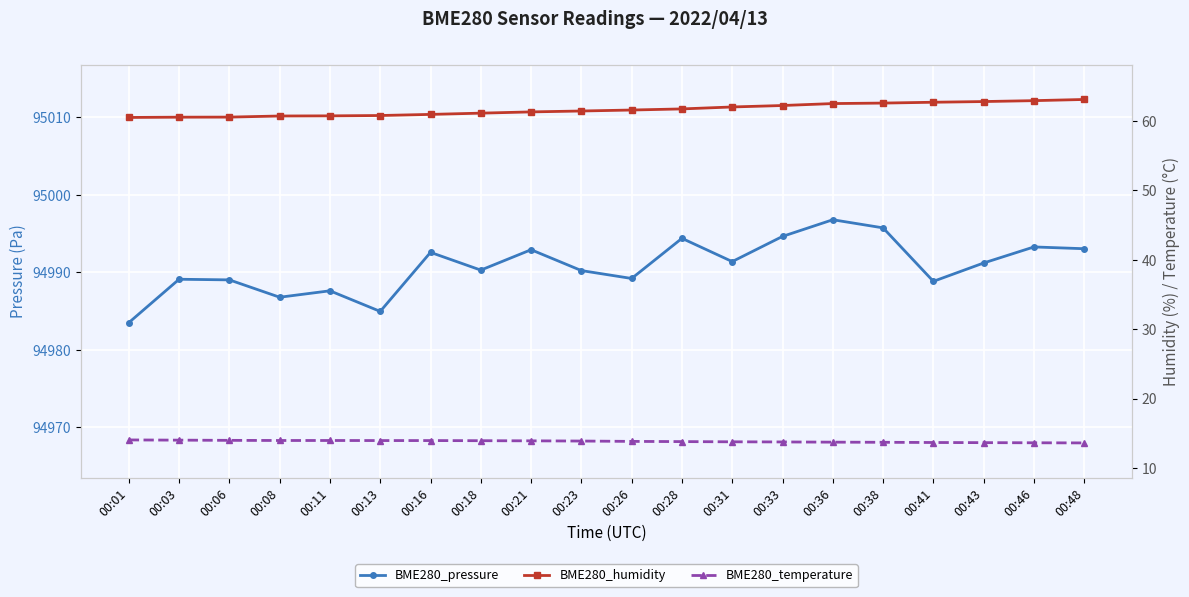

Which series has the largest total across all categories?

BME280_pressure